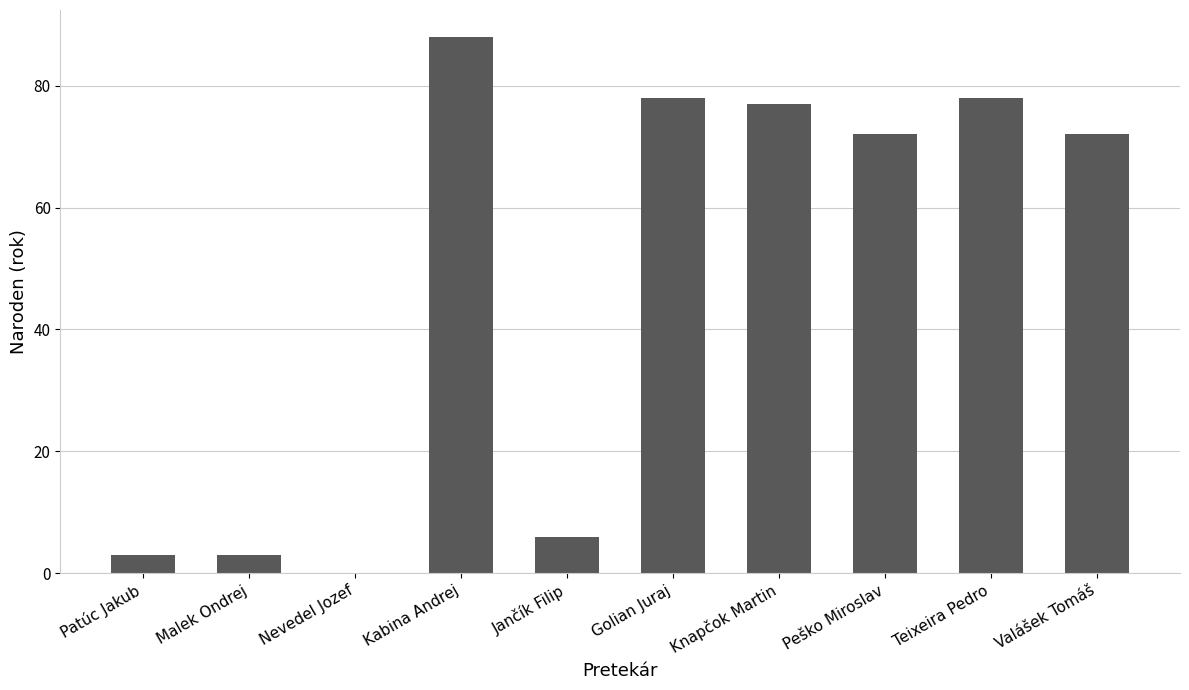

What is the sum of all values?

477